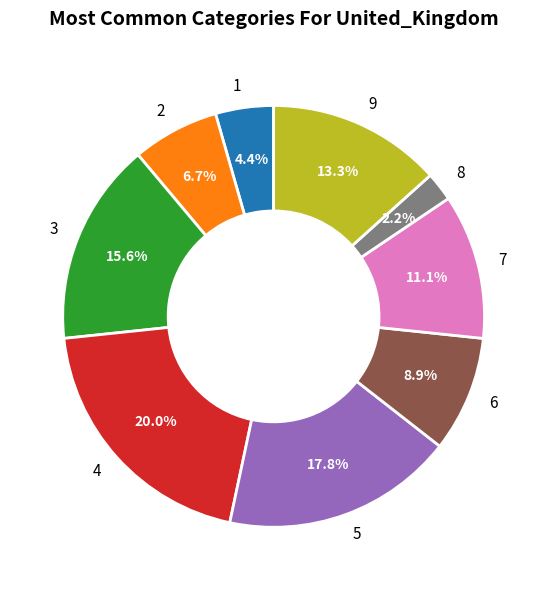

Is there any slice that represents more than half of the pie?

No